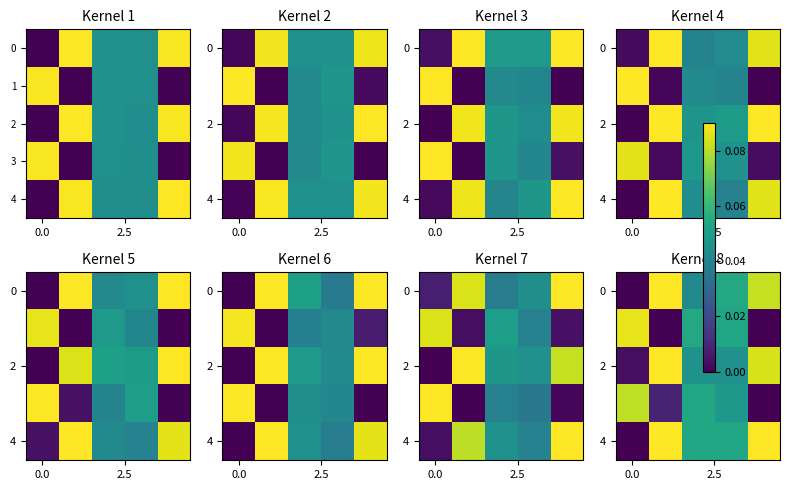

How many values in 0 are above zero?

4